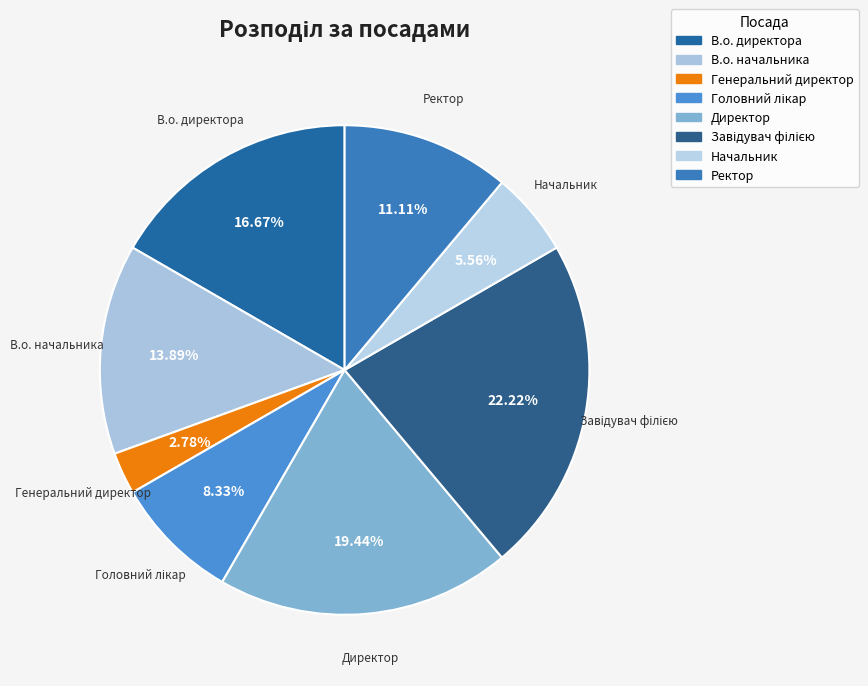

Approximately how many times larger is the value at Начальник compared to В.о. начальника?

0.4